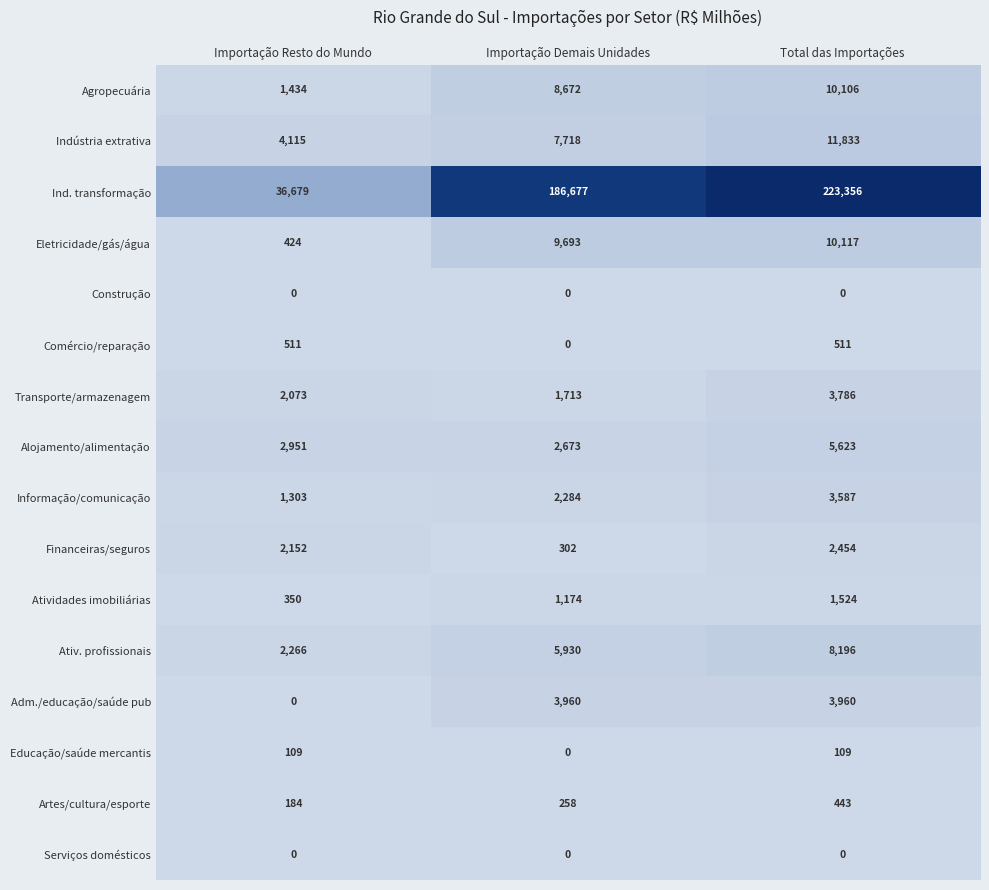

At which category is the sum across all series the highest?

Total das Importações